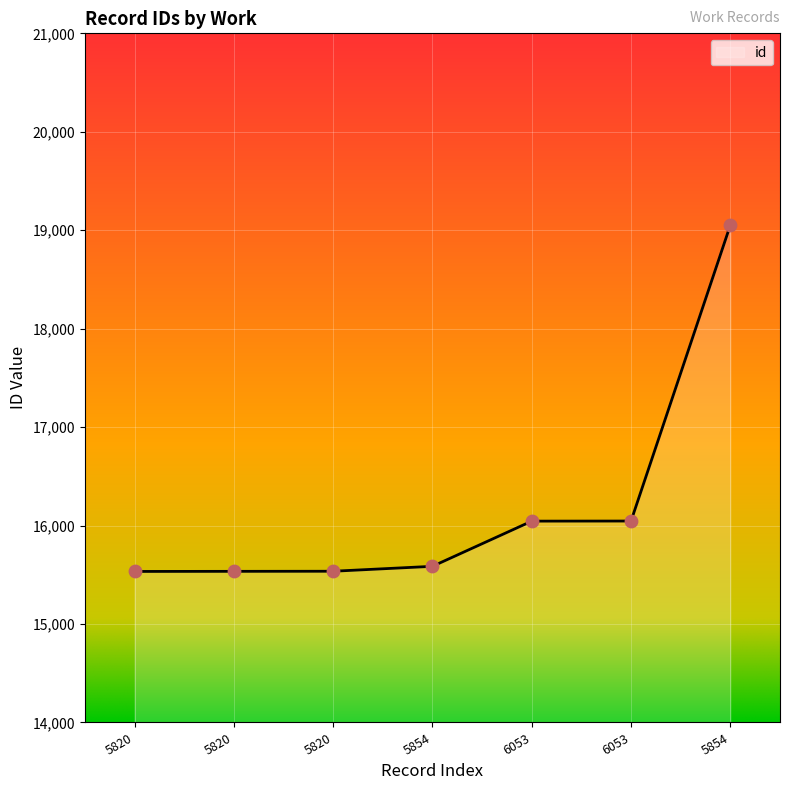

What is the change in value from 5820 to 6053?

+511